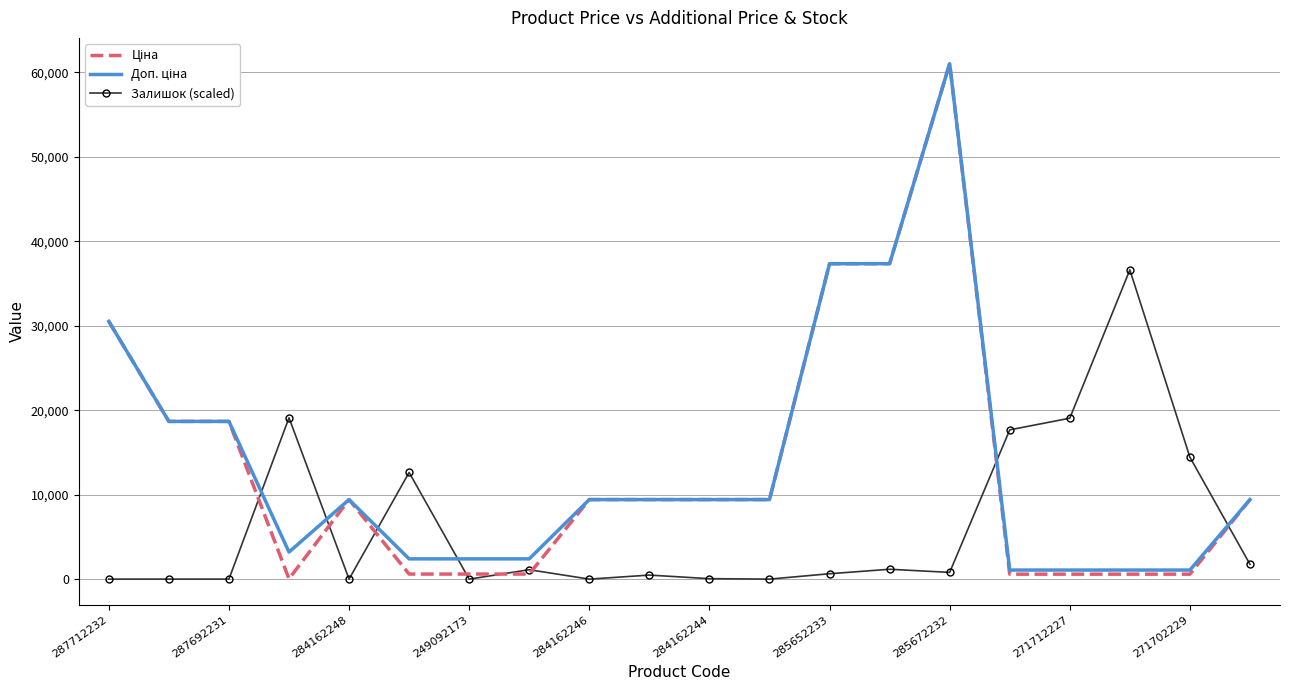

What is the greatest value displayed?

61024.7